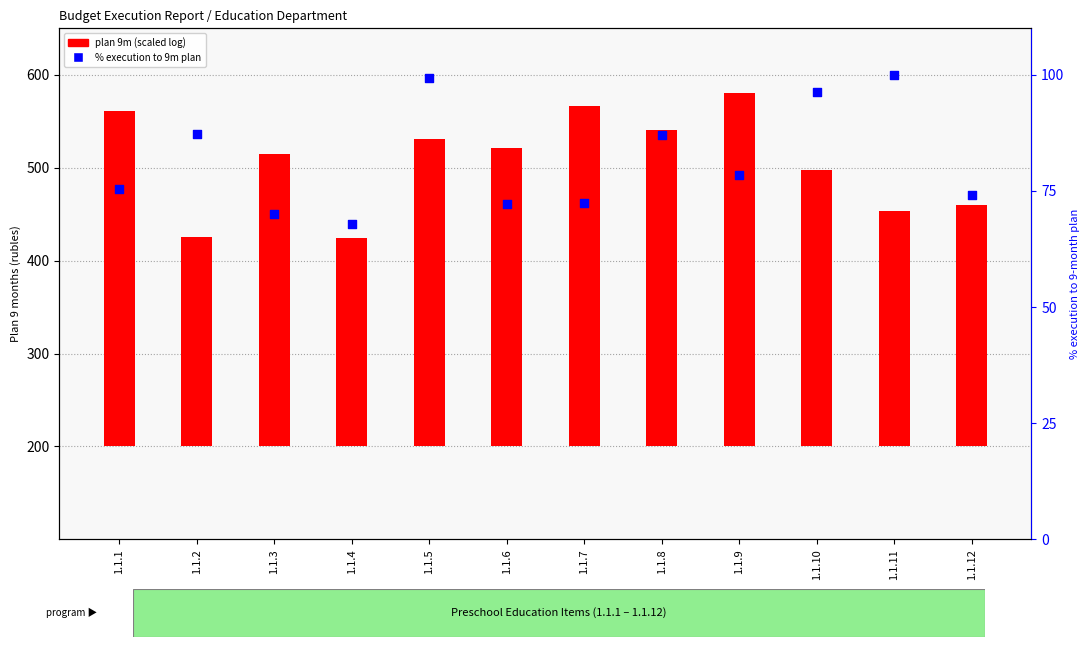

At how many categories does at least one series exceed 354?

3